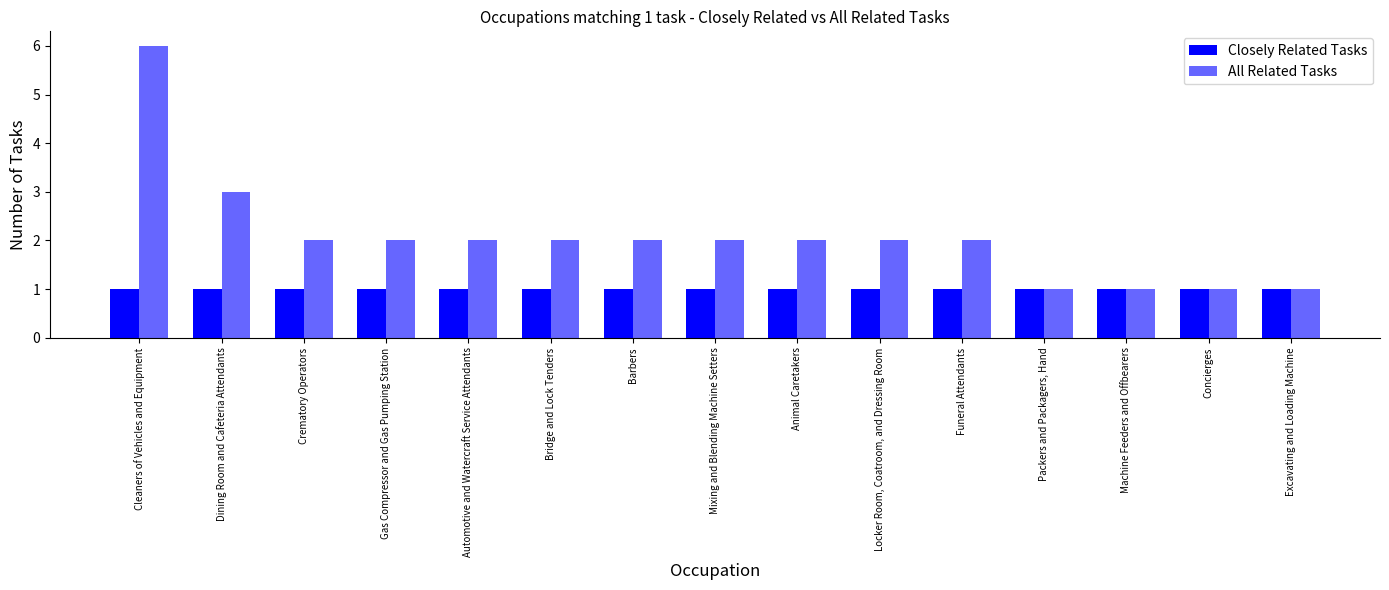

Rank the series by their average value, from lowest to highest.

Closely Related Tasks, All Related Tasks